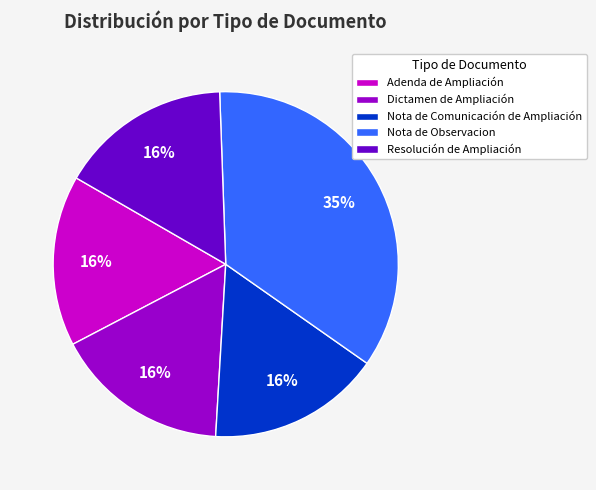

What is the ratio of the value at Adenda de Ampliación to the value at Dictamen de Ampliación?

1.0